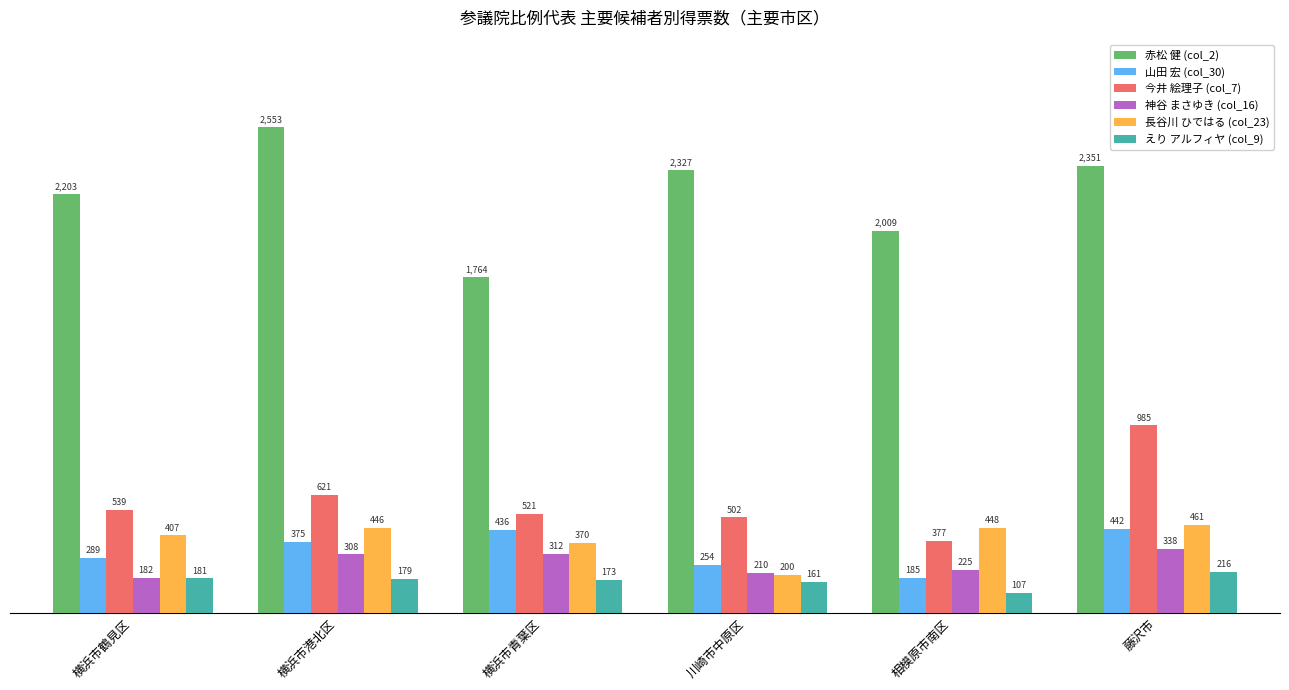

What is the label of the 3rd bar from the left?

横浜市青葉区